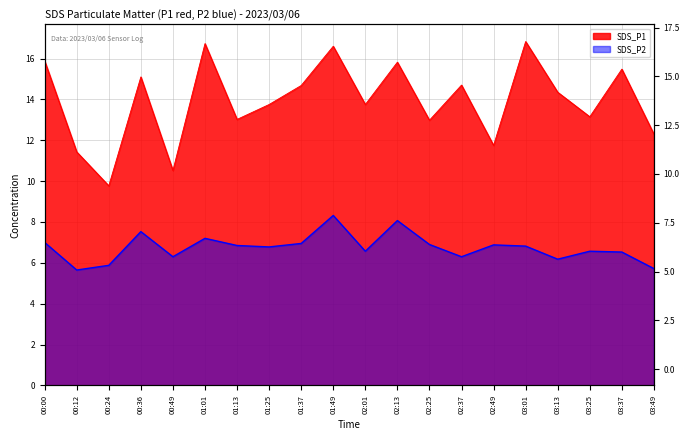

At which category does SDS_P1 reach its first local peak?

00:36